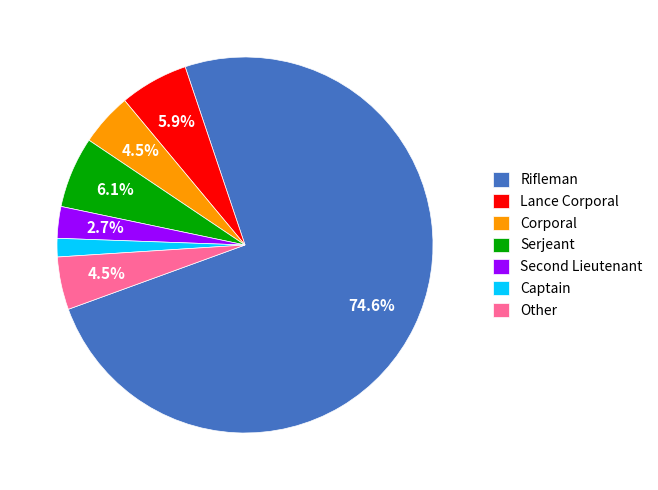

How many segments does this pie chart have?

7